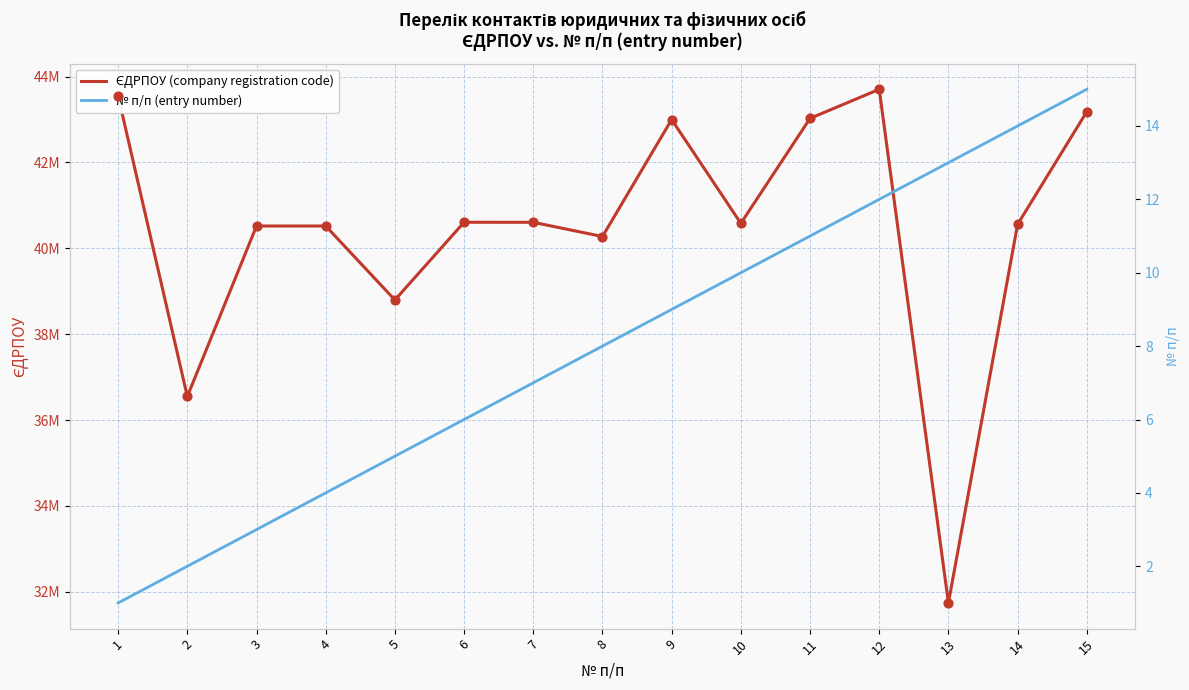

Which series has the largest total across all categories?

ЄДРПОУ (company registration code)